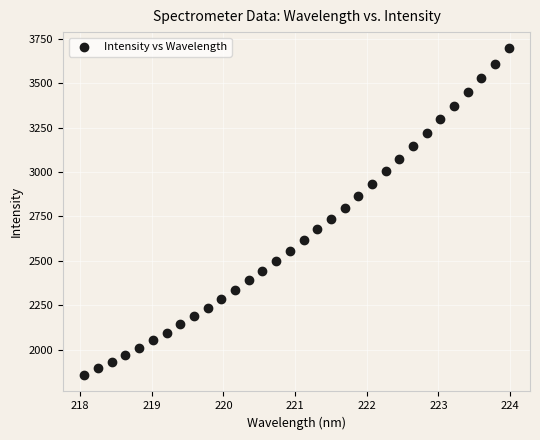

What is the range of X values (max minus min)?

5.9